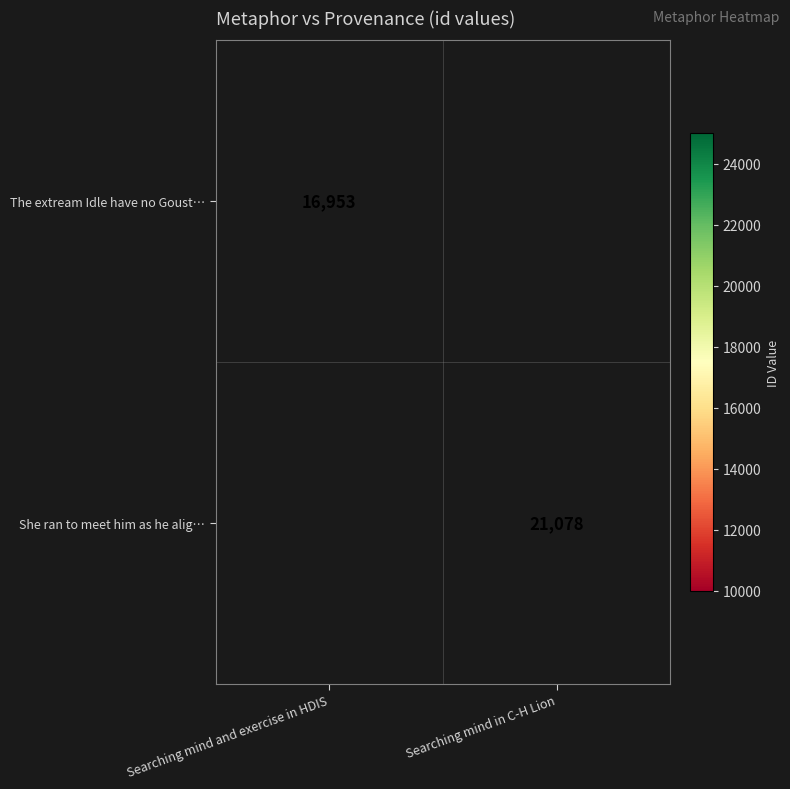

The The extream Idle have no Goust… series shows 23043.8 at Searching mind and exercise in HDIS. True or false?

False